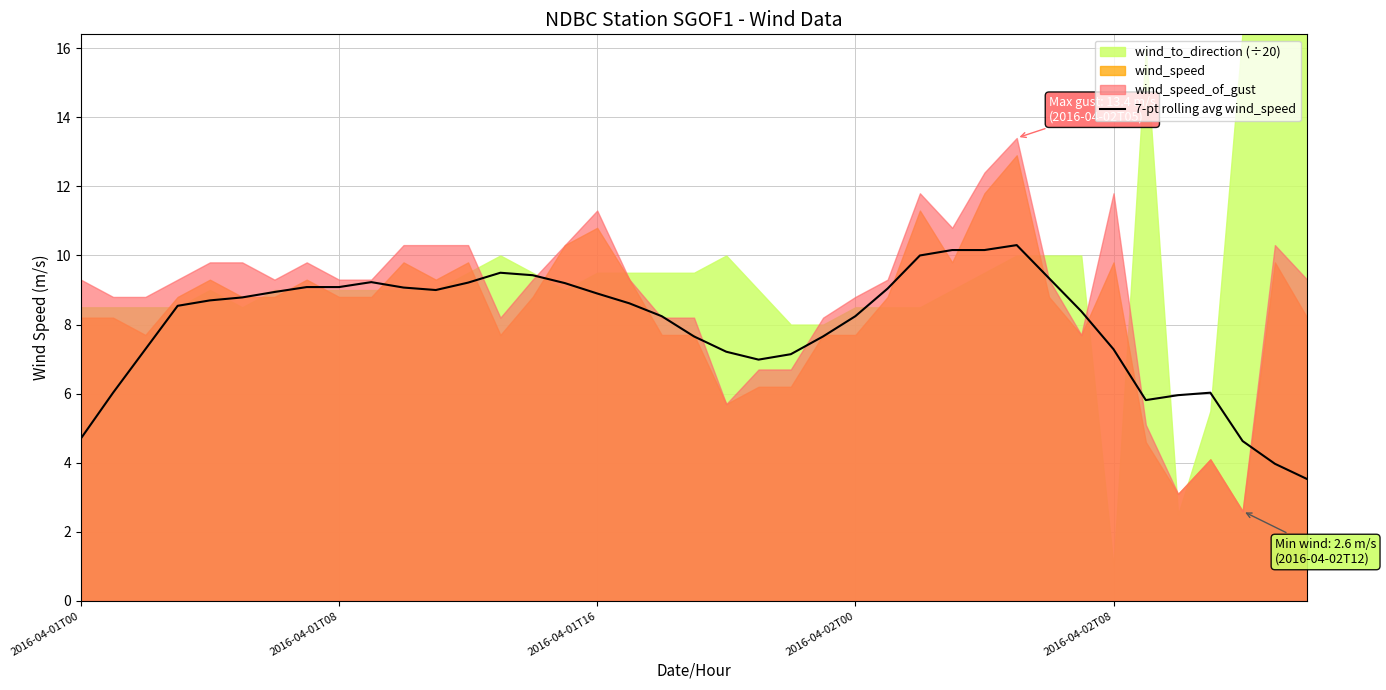

What is the value of the 7th point from the left?

8.9